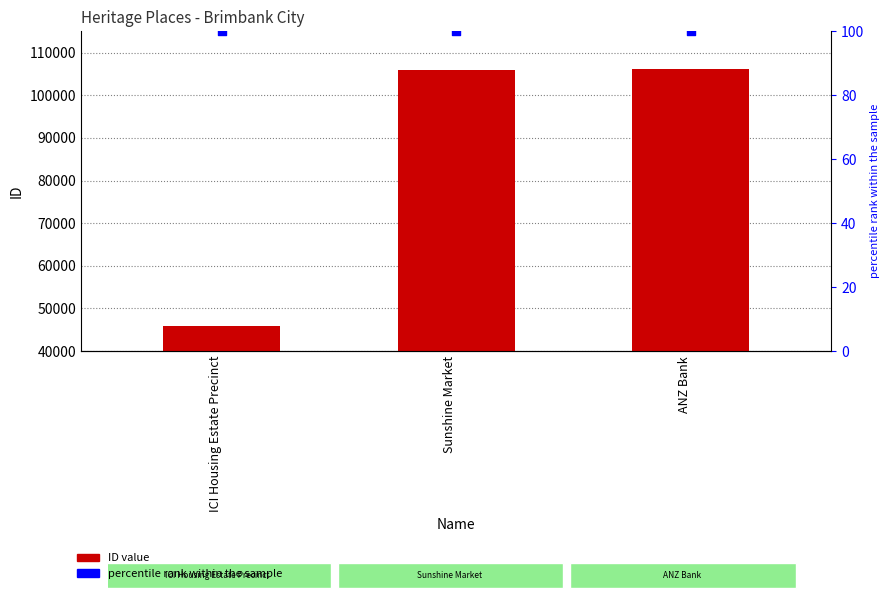

What is the total value across all series at ICI Housing Estate Precinct?

45945